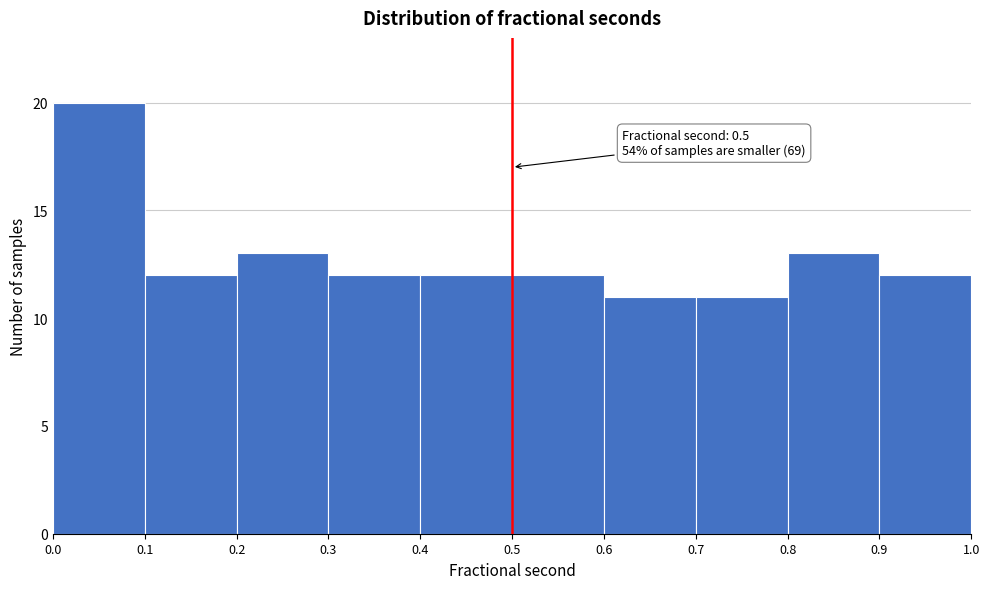

Over which range of the x-axis is the bar tallest?

0.0 to 0.1